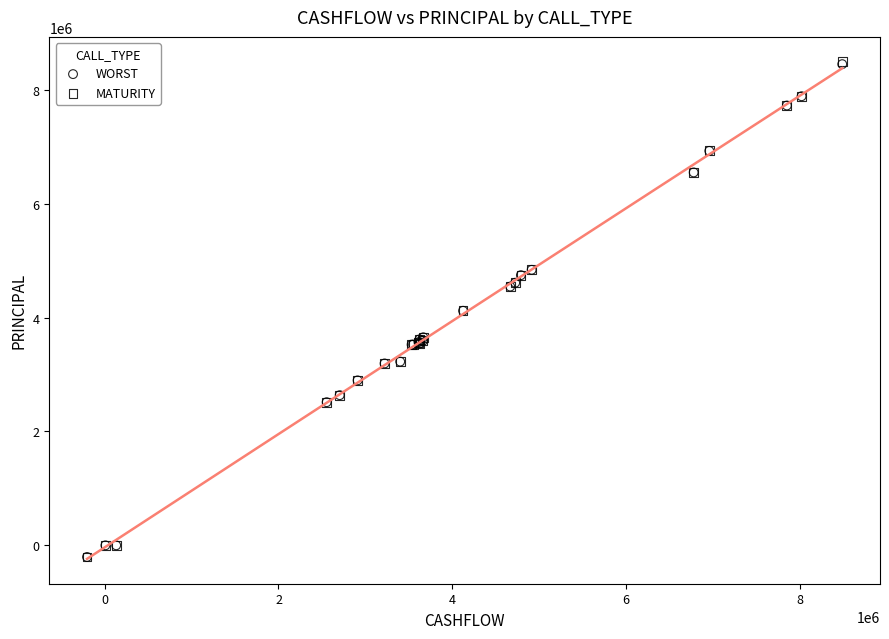

What are all the series names shown in the legend?

WORST, MATURITY